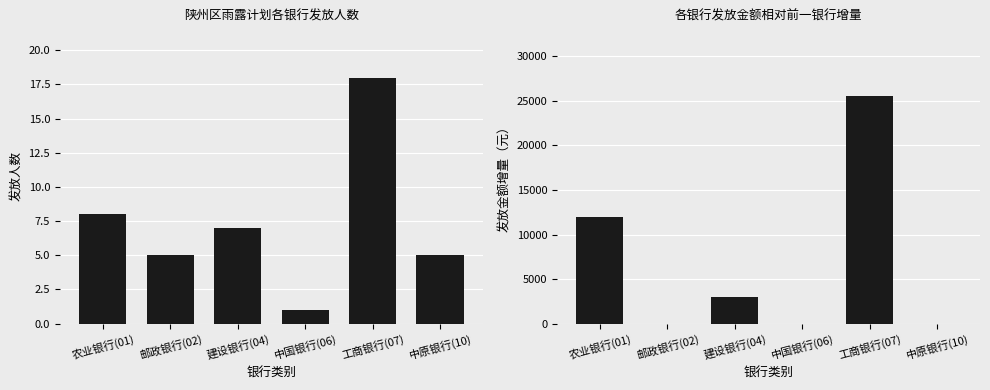

What are all the series names shown in the legend?

发放人数, 发放金额增量（元）